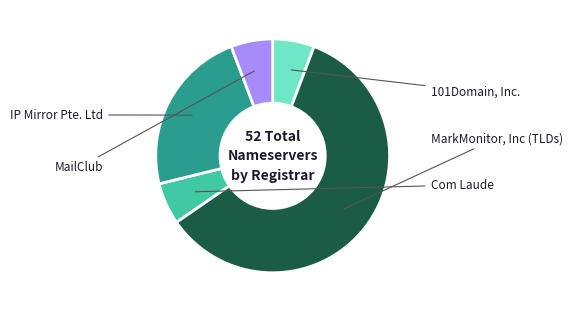

True or false: Com Laude accounts for 1% of the total.

False